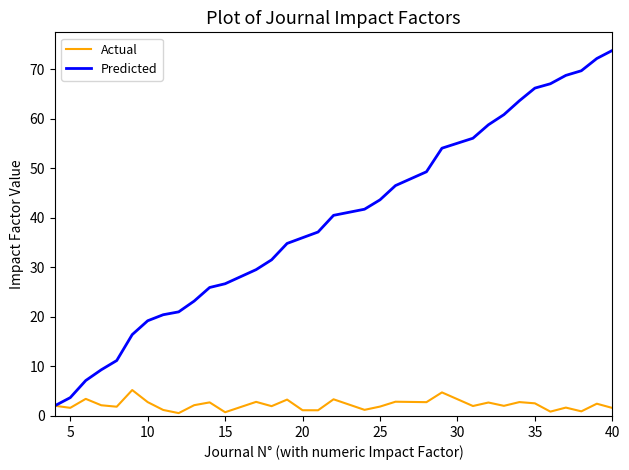

Does the chart display data point markers on the line(s)?

No